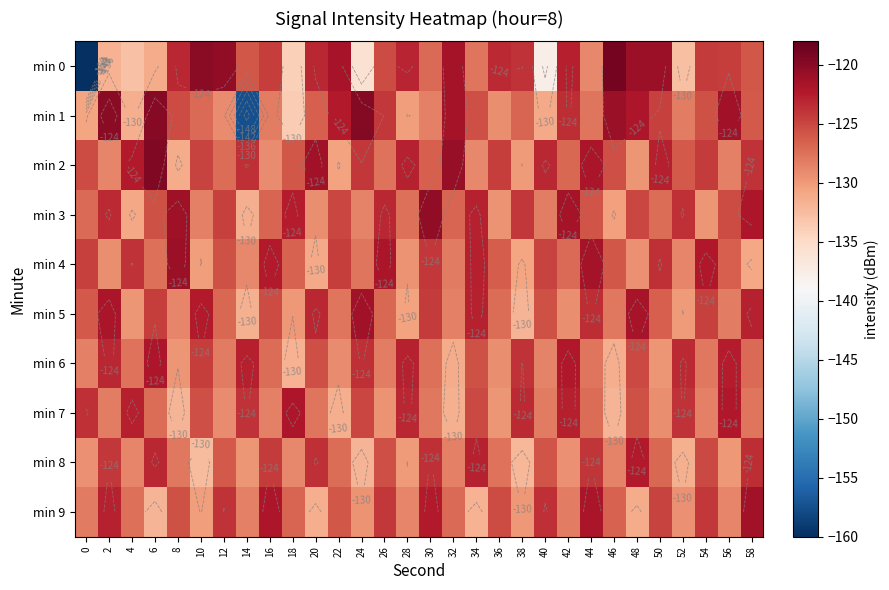

What is the total value across all series at 44?

-1250.2